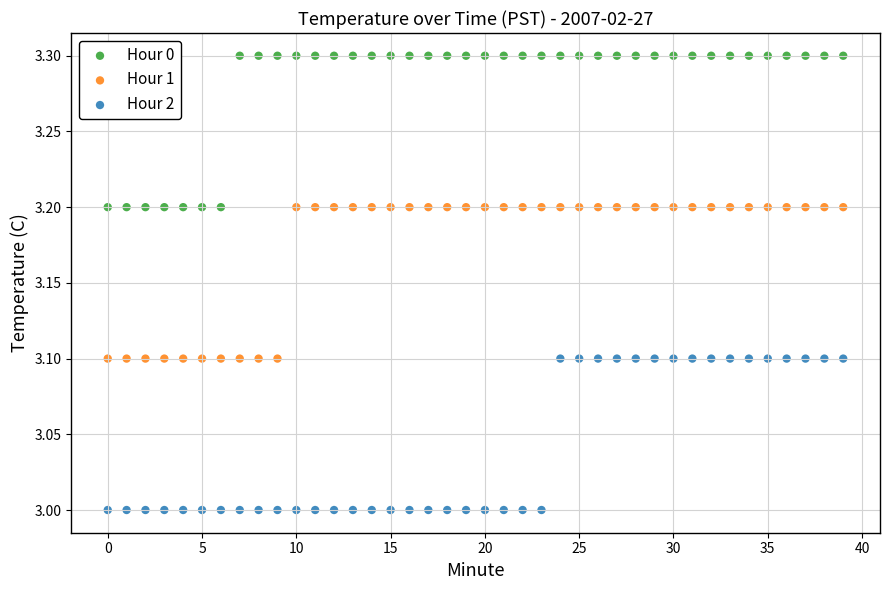

Which series reaches the maximum Y coordinate?

Hour 0